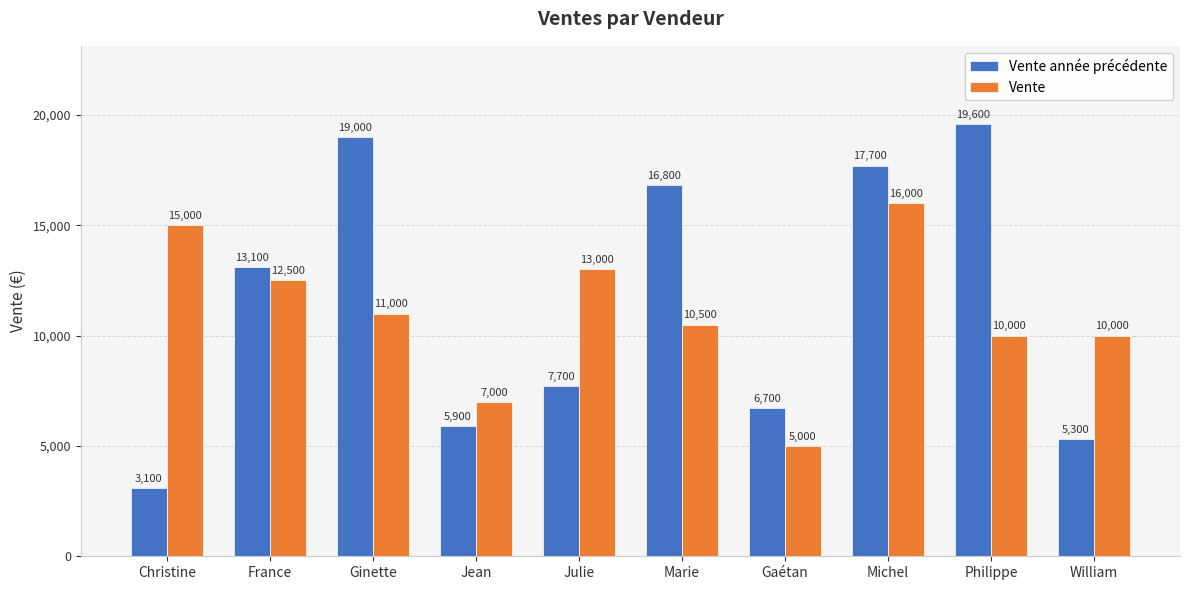

At which label does Vente année précédente reach its peak?

Philippe